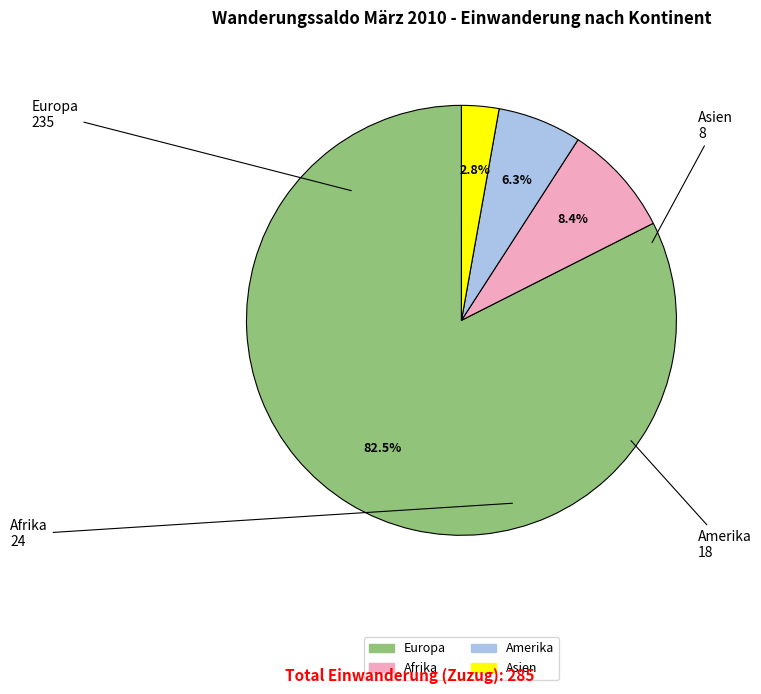

Which category has the biggest portion of the pie?

Europa